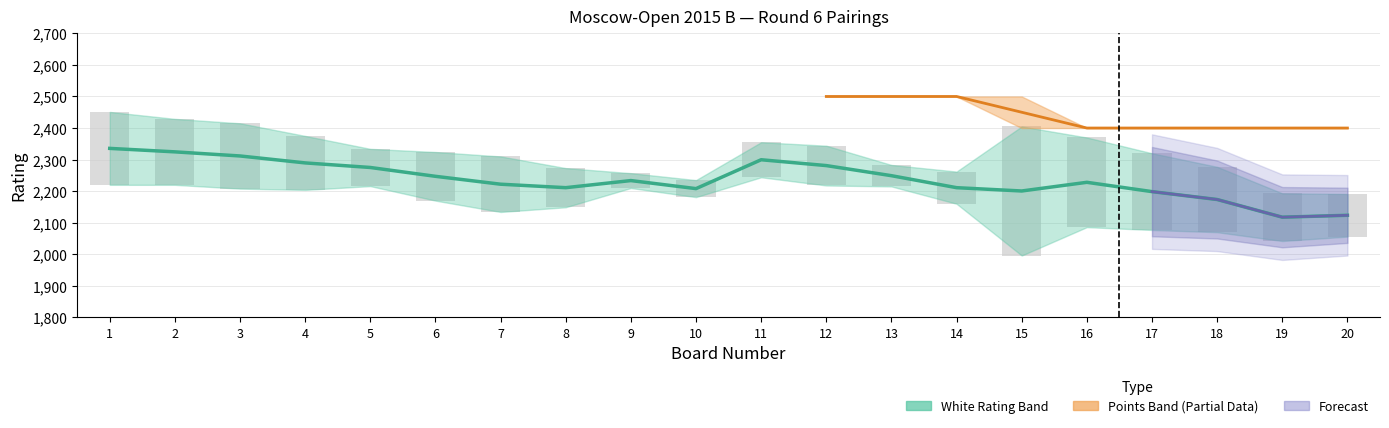

Which label corresponds to the smallest value in the chart?

19